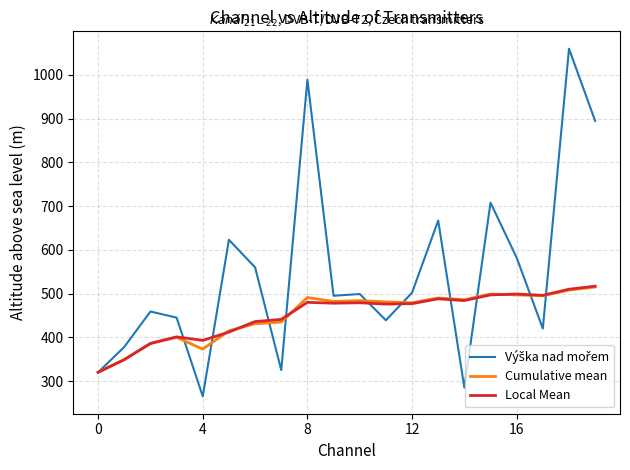

What is the highest value of the Cumulative mean series?

515